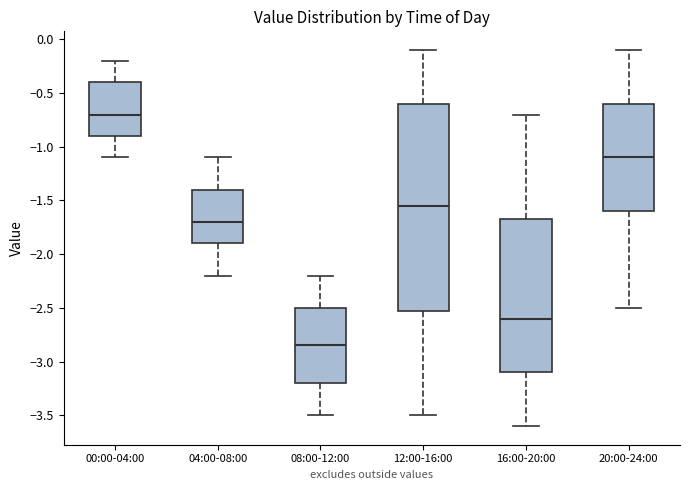

Which box is the tallest, from its lower edge to its upper edge?

12:00-16:00